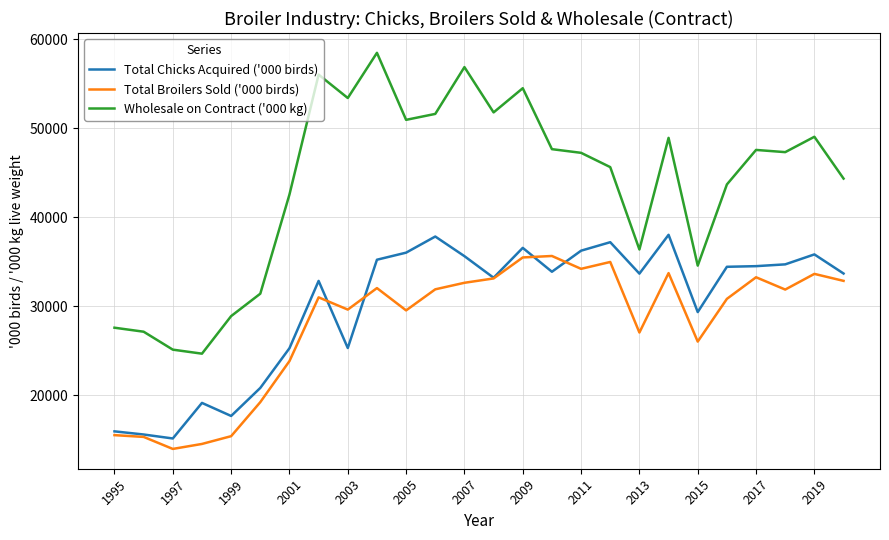

Which series has the largest range (max minus min)?

Wholesale on Contract ('000 kg)